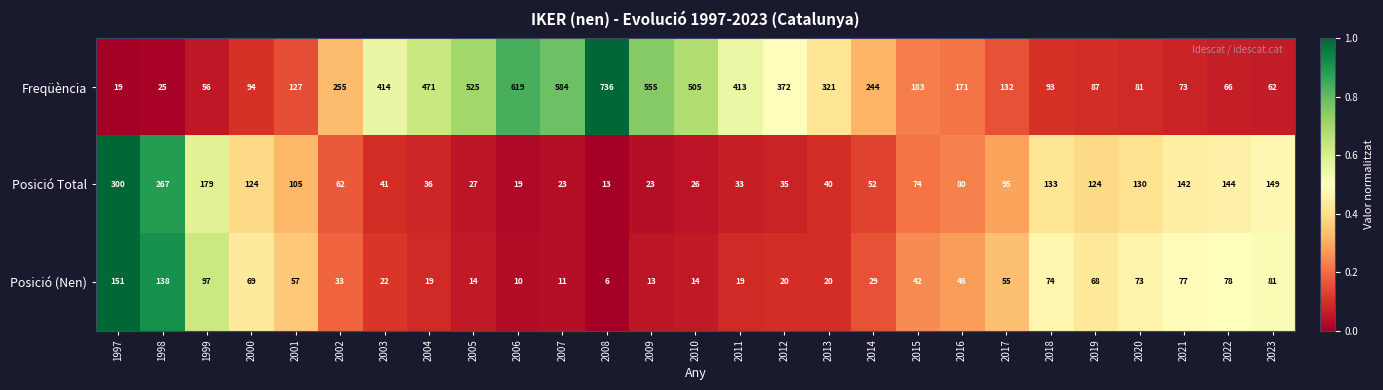

At which category does the chart reach its peak across all series?

2008